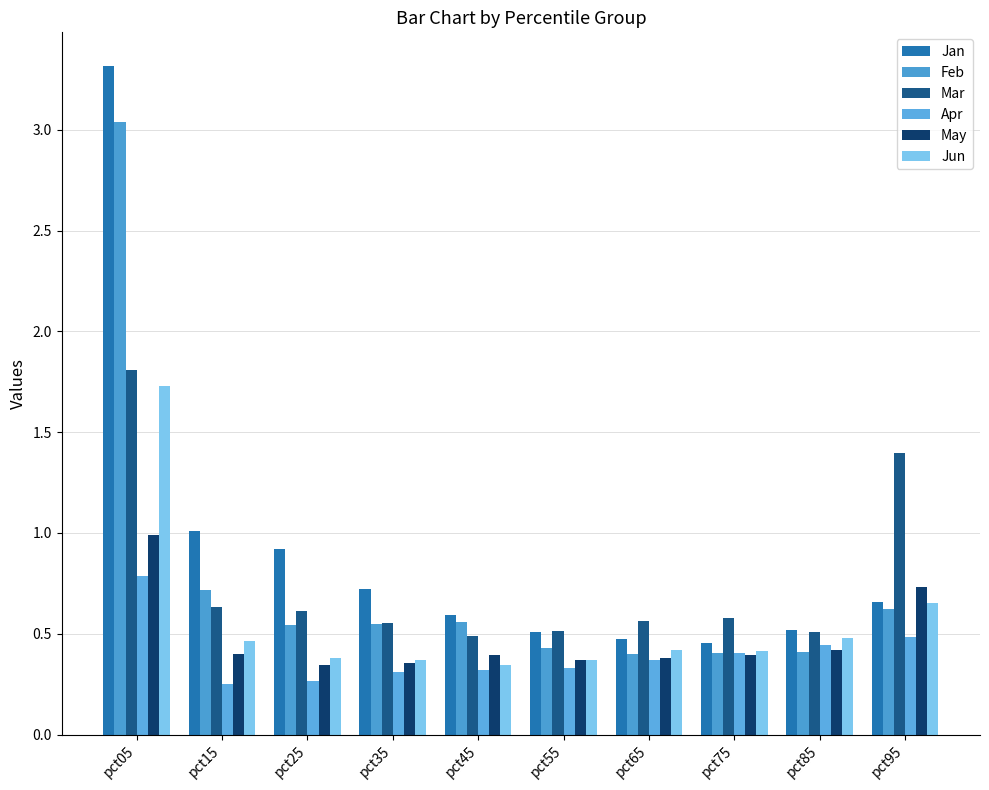

Reading left to right, transcribe all the data shown in this chart.

Jan: pct05=3.3	pct15=1.0	pct25=0.9	pct35=0.7	pct45=0.6	pct55=0.5	pct65=0.5	pct75=0.5	pct85=0.5	pct95=0.7
Feb: pct05=3.0	pct15=0.7	pct25=0.5	pct35=0.5	pct45=0.6	pct55=0.4	pct65=0.4	pct75=0.4	pct85=0.4	pct95=0.6
Mar: pct05=1.8	pct15=0.6	pct25=0.6	pct35=0.6	pct45=0.5	pct55=0.5	pct65=0.6	pct75=0.6	pct85=0.5	pct95=1.4
Apr: pct05=0.8	pct15=0.3	pct25=0.3	pct35=0.3	pct45=0.3	pct55=0.3	pct65=0.4	pct75=0.4	pct85=0.4	pct95=0.5
May: pct05=1.0	pct15=0.4	pct25=0.3	pct35=0.4	pct45=0.4	pct55=0.4	pct65=0.4	pct75=0.4	pct85=0.4	pct95=0.7
Jun: pct05=1.7	pct15=0.5	pct25=0.4	pct35=0.4	pct45=0.3	pct55=0.4	pct65=0.4	pct75=0.4	pct85=0.5	pct95=0.7